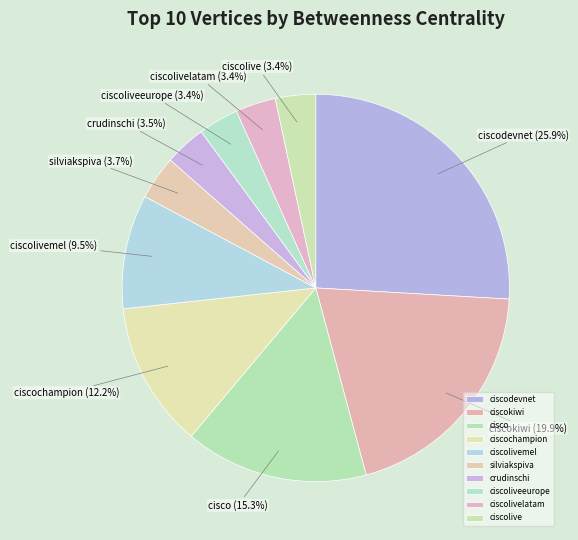

Combined, do silviakspiva and ciscolivelatam account for over 50%?

No